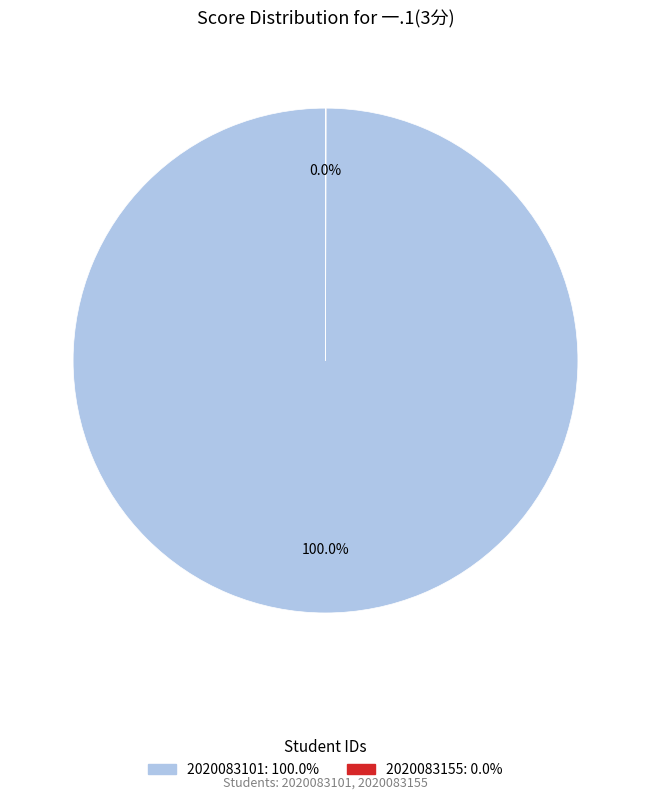

Which category has the biggest portion of the pie?

2020083101